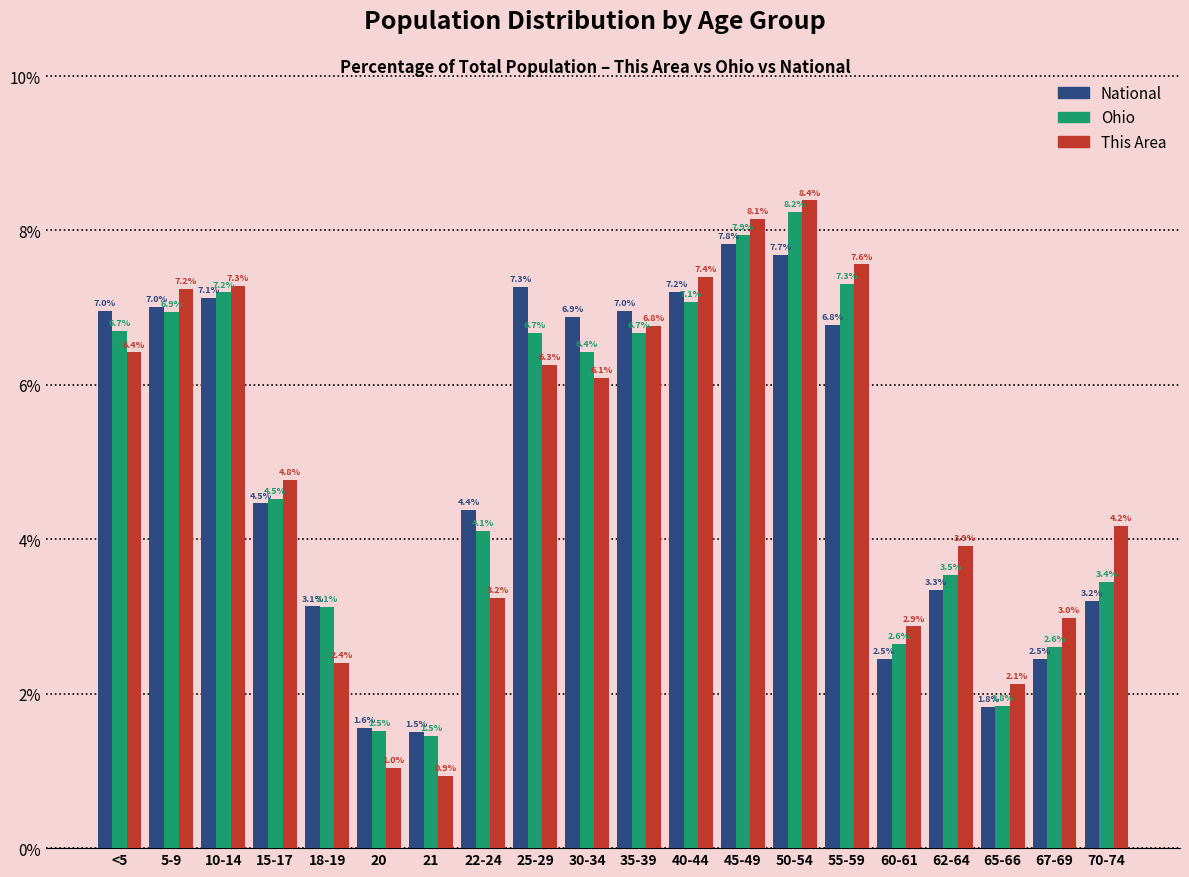

Reading left to right, extract all data points from this chart.

National: 7.0	7.0	7.1	4.5	3.1	1.6	1.5	4.4	7.3	6.9	7.0	7.2	7.8	7.7	6.8	2.5	3.3	1.8	2.5	3.2
Ohio: 6.7	6.9	7.2	4.5	3.1	1.5	1.5	4.1	6.7	6.4	6.7	7.1	7.9	8.2	7.3	2.6	3.5	1.8	2.6	3.4
This Area: 6.4	7.2	7.3	4.8	2.4	1.0	0.9	3.2	6.3	6.1	6.8	7.4	8.1	8.4	7.6	2.9	3.9	2.1	3.0	4.2